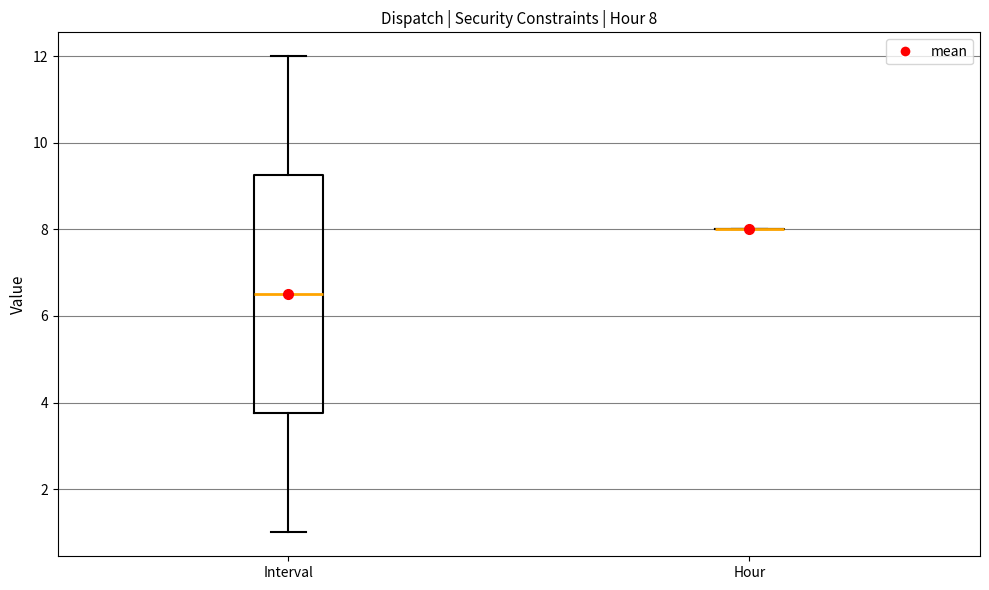

Comparing the boxes themselves (not the whiskers), which one is the tallest?

Interval